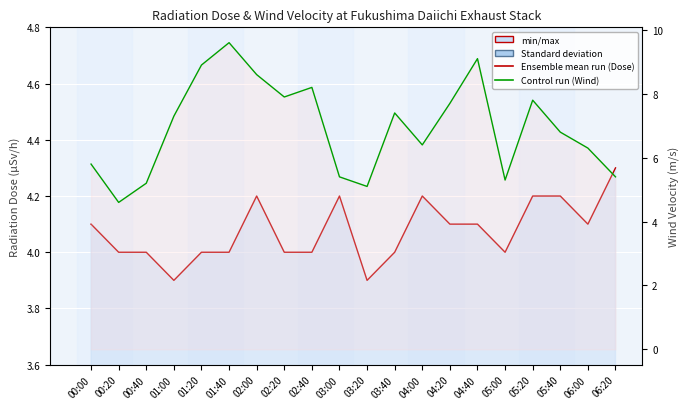

Reading right to left, what are all the values shown in this chart?

Ensemble mean run (Dose): 4.3	4.1	4.2	4.2	4.0	4.1	4.1	4.2	4.0	3.9	4.2	4.0	4.0	4.2	4.0	4.0	3.9	4.0	4.0	4.1
Control run (Wind): 5.4	6.3	6.8	7.8	5.3	9.1	7.7	6.4	7.4	5.1	5.4	8.2	7.9	8.6	9.6	8.9	7.3	5.2	4.6	5.8